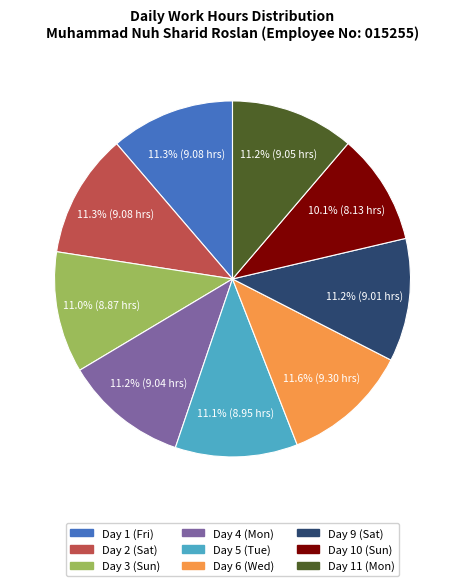

Is there any slice that represents more than half of the pie?

No